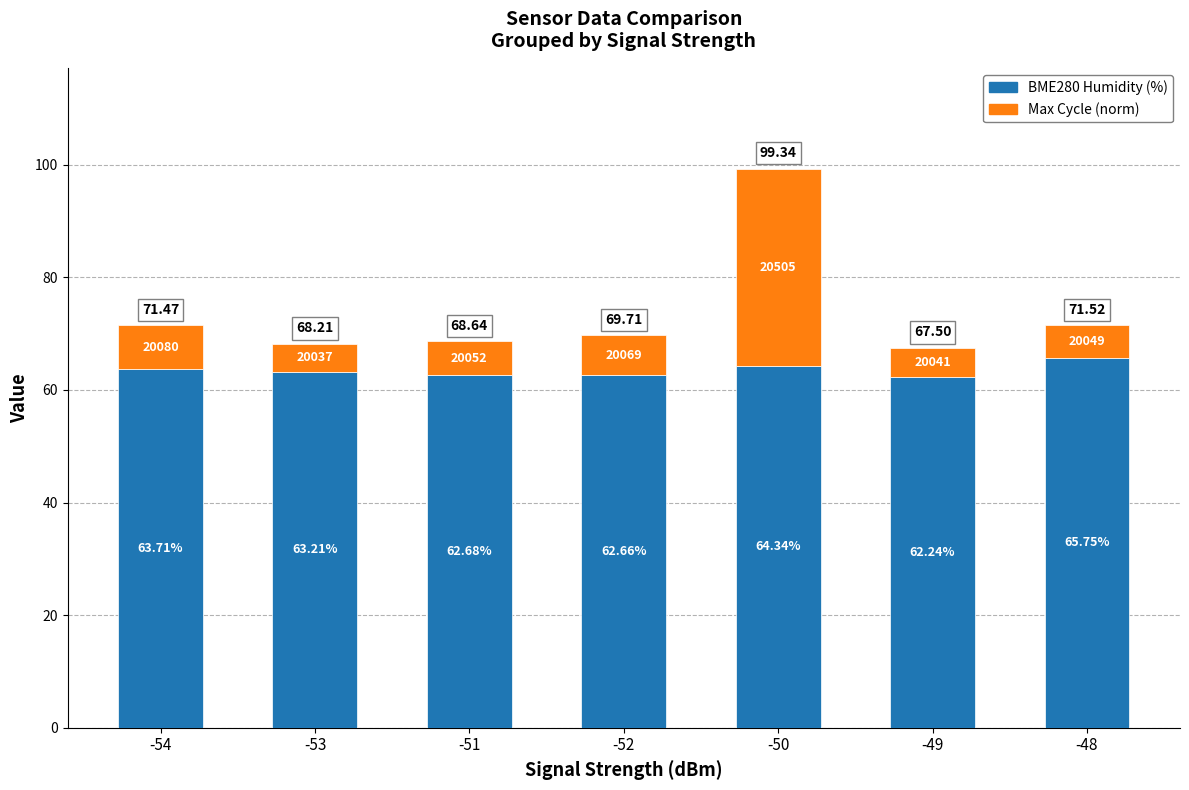

How many bars are there in total?

7